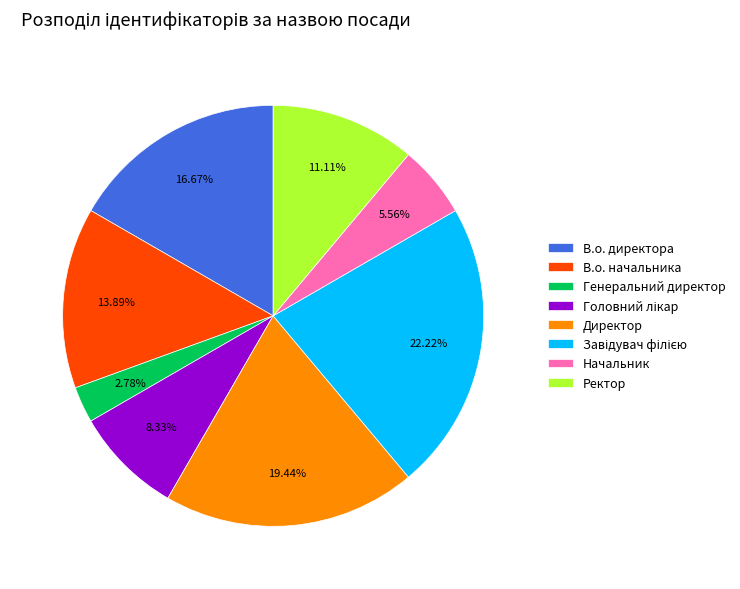

What percentage is the Ректор slice, to the nearest percent?

11%